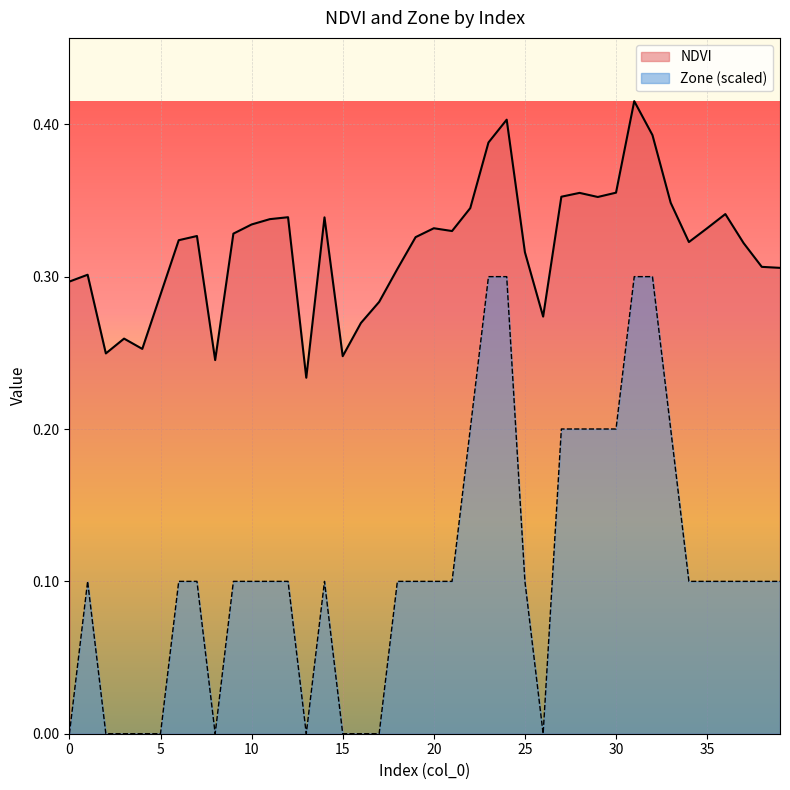

True or false: Zone has more than 1 points higher than both neighbors.

True